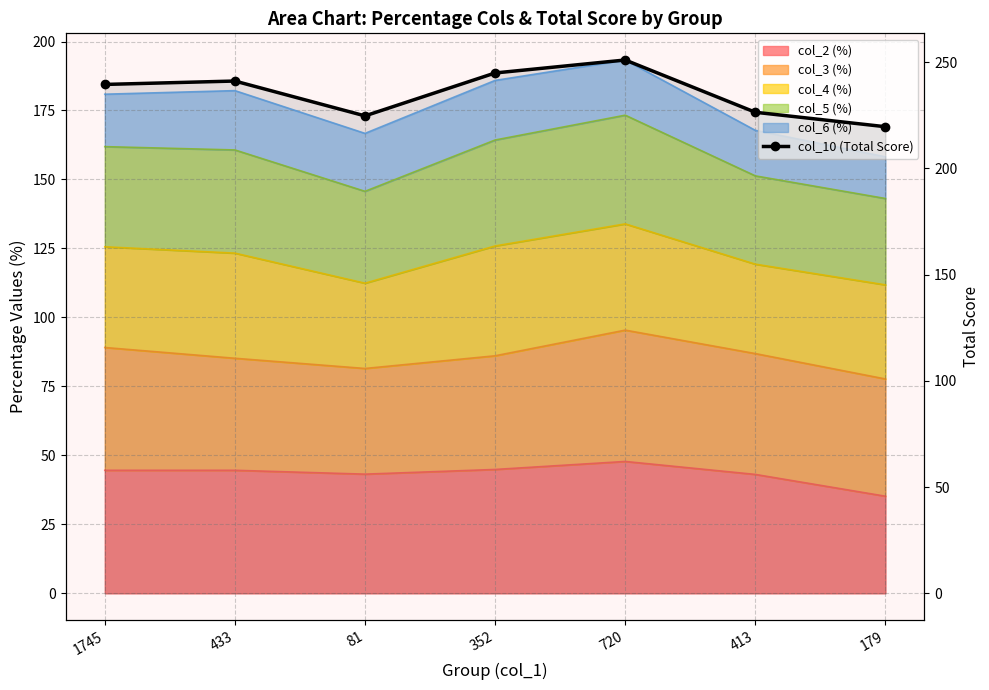

What is the difference between the values at 720 and 413?

24.6